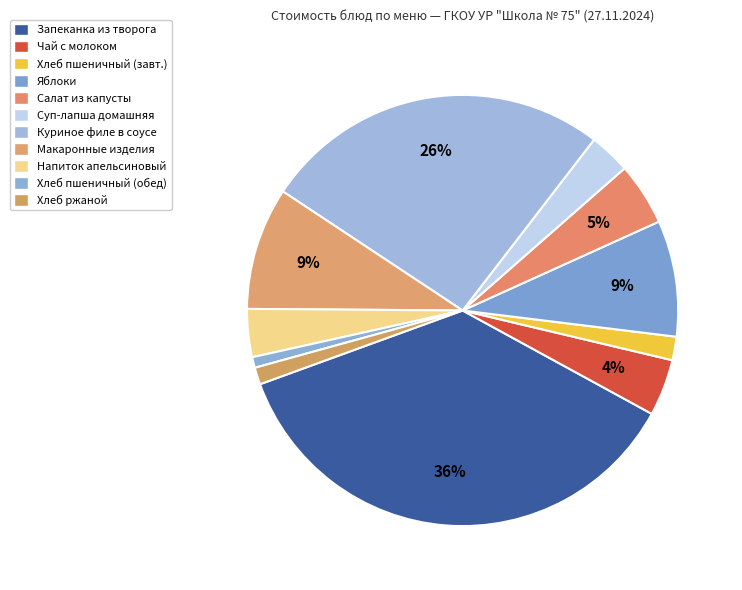

How many slices are in this pie chart?

11